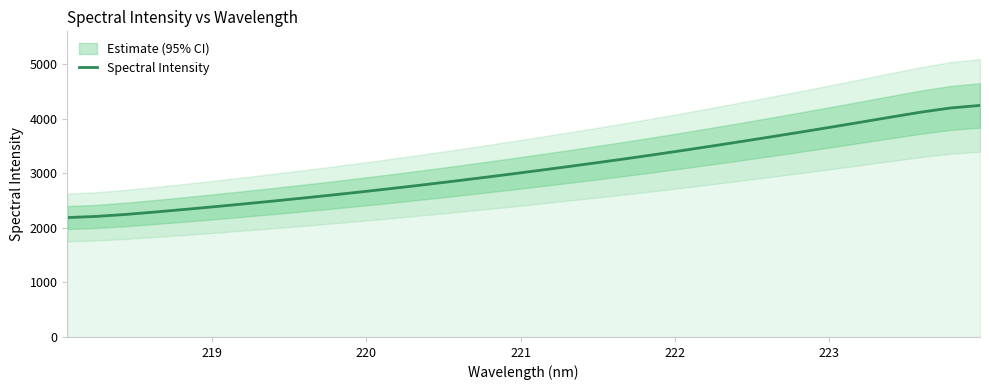

What is the minimum value for Spectral Intensity?

2189.9